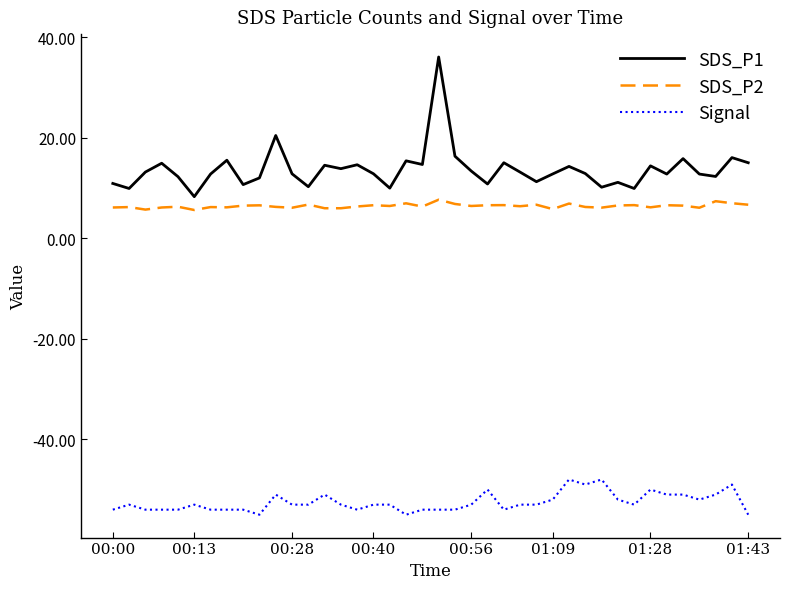

What is the smallest value displayed?

-55.0